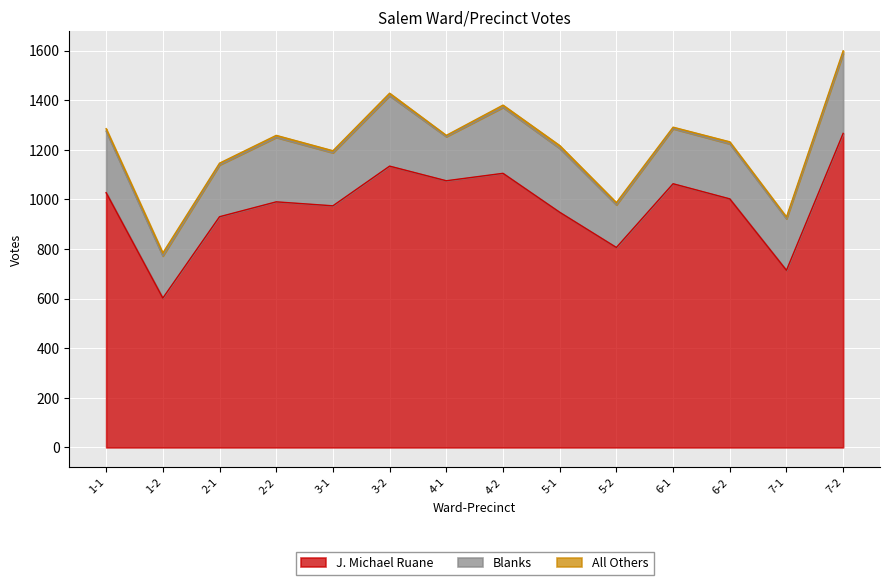

At which category does J. Michael Ruane reach its first local peak?

2-2